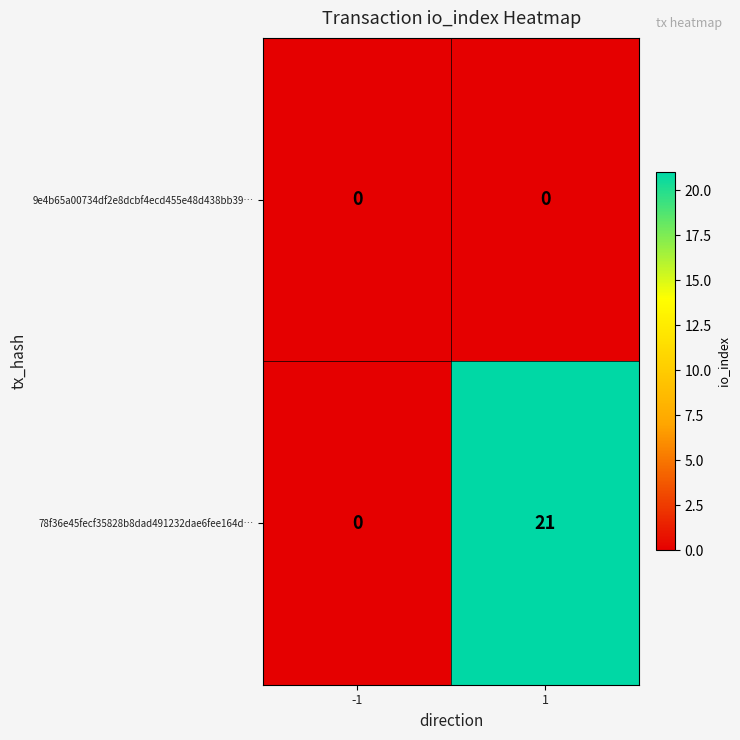

What is the greatest value displayed?

21